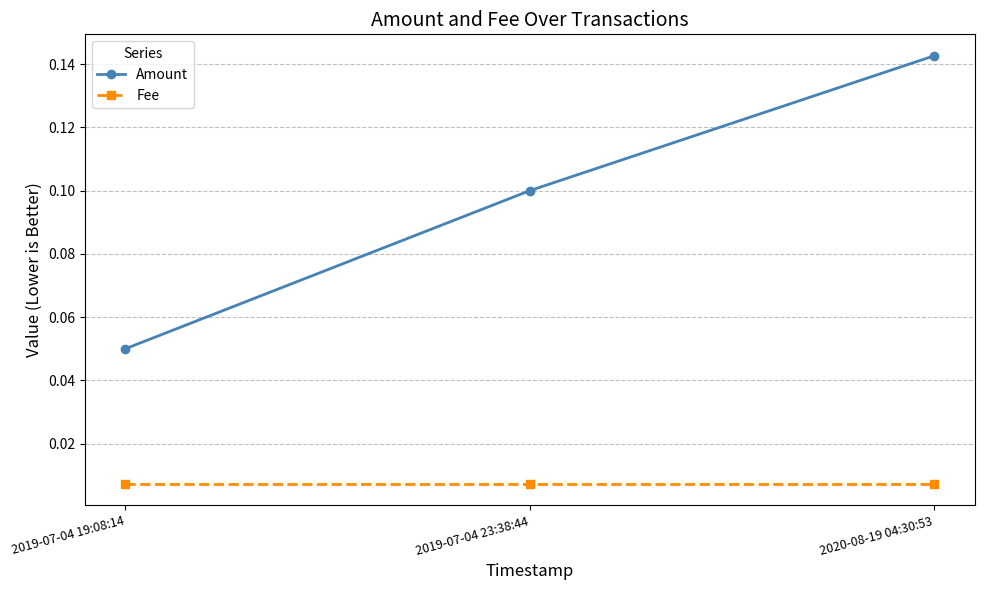

Which series has the largest range (max minus min)?

Amount